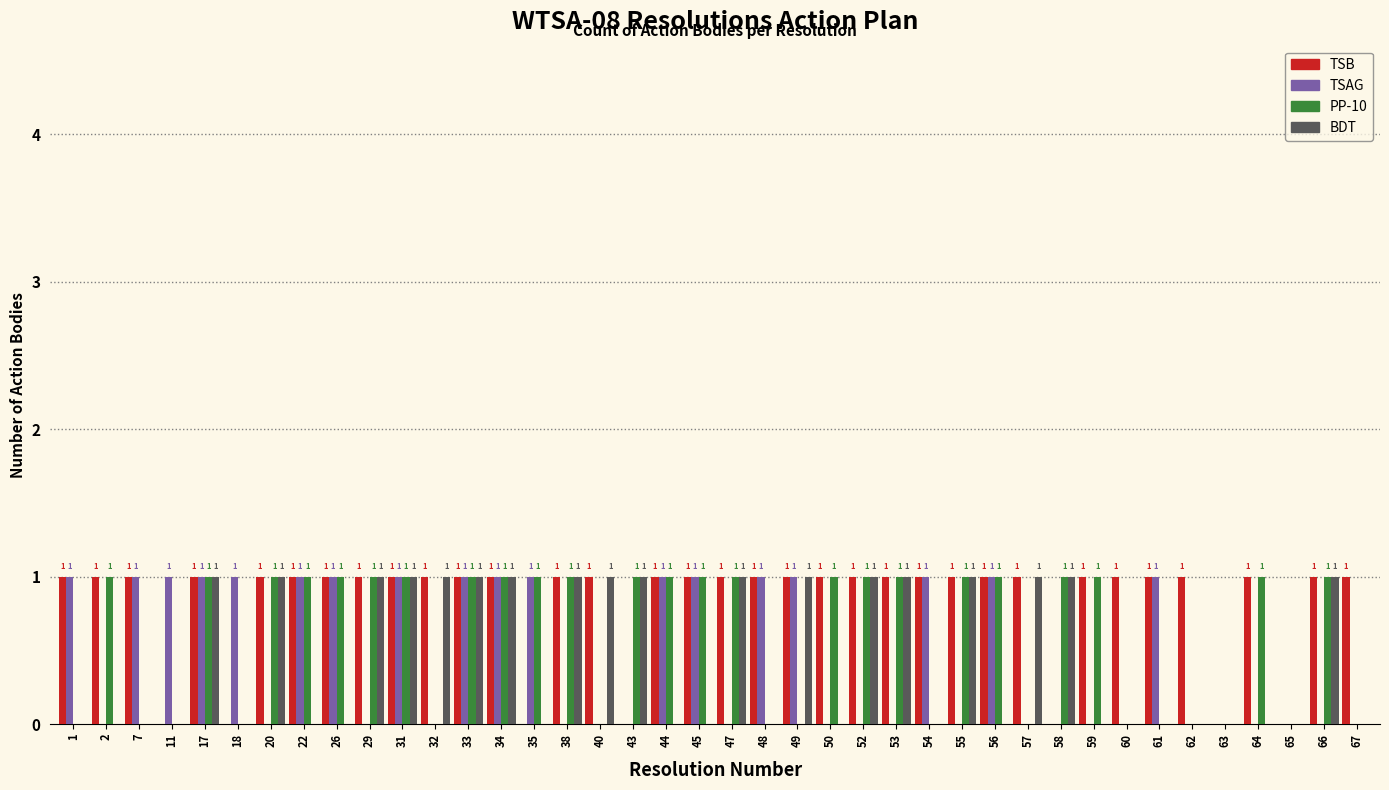

Reading left to right, what are all the values shown in this chart?

TSB: 1=1	2=1	7=1	11=0	17=1	18=0	20=1	22=1	26=1	29=1	31=1	32=1	33=1	34=1	35=0	38=1	40=1	43=0	44=1	45=1	47=1	48=1	49=1	50=1	52=1	53=1	54=1	55=1	56=1	57=1	58=0	59=1	60=1	61=1	62=1	63=0	64=1	65=0	66=1	67=1
TSAG: 1=1	2=0	7=1	11=1	17=1	18=1	20=0	22=1	26=1	29=0	31=1	32=0	33=1	34=1	35=1	38=0	40=0	43=0	44=1	45=1	47=0	48=1	49=1	50=0	52=0	53=0	54=1	55=0	56=1	57=0	58=0	59=0	60=0	61=1	62=0	63=0	64=0	65=0	66=0	67=0
PP-10: 1=0	2=1	7=0	11=0	17=1	18=0	20=1	22=1	26=1	29=1	31=1	32=0	33=1	34=1	35=1	38=1	40=0	43=1	44=1	45=1	47=1	48=0	49=0	50=1	52=1	53=1	54=0	55=1	56=1	57=0	58=1	59=1	60=0	61=0	62=0	63=0	64=1	65=0	66=1	67=0
BDT: 1=0	2=0	7=0	11=0	17=1	18=0	20=1	22=0	26=0	29=1	31=1	32=1	33=1	34=1	35=0	38=1	40=1	43=1	44=0	45=0	47=1	48=0	49=1	50=0	52=1	53=1	54=0	55=1	56=0	57=1	58=1	59=0	60=0	61=0	62=0	63=0	64=0	65=0	66=1	67=0